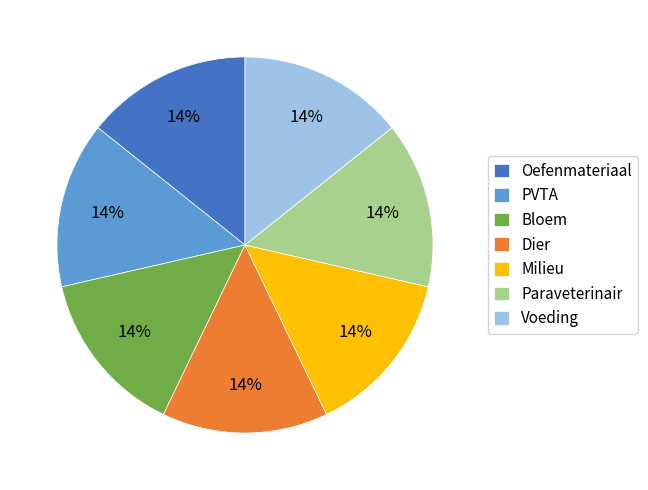

Is it true that PVTA is 26% of the pie?

False